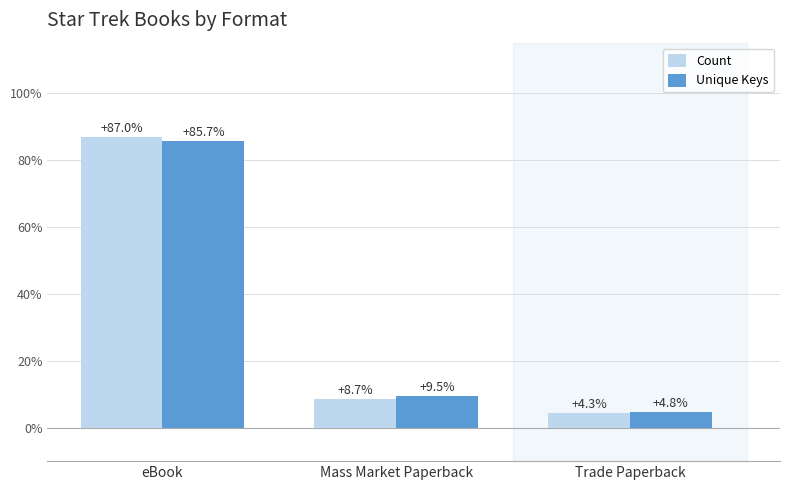

What is the spread (max minus min) of values at Trade Paperback?

0.4